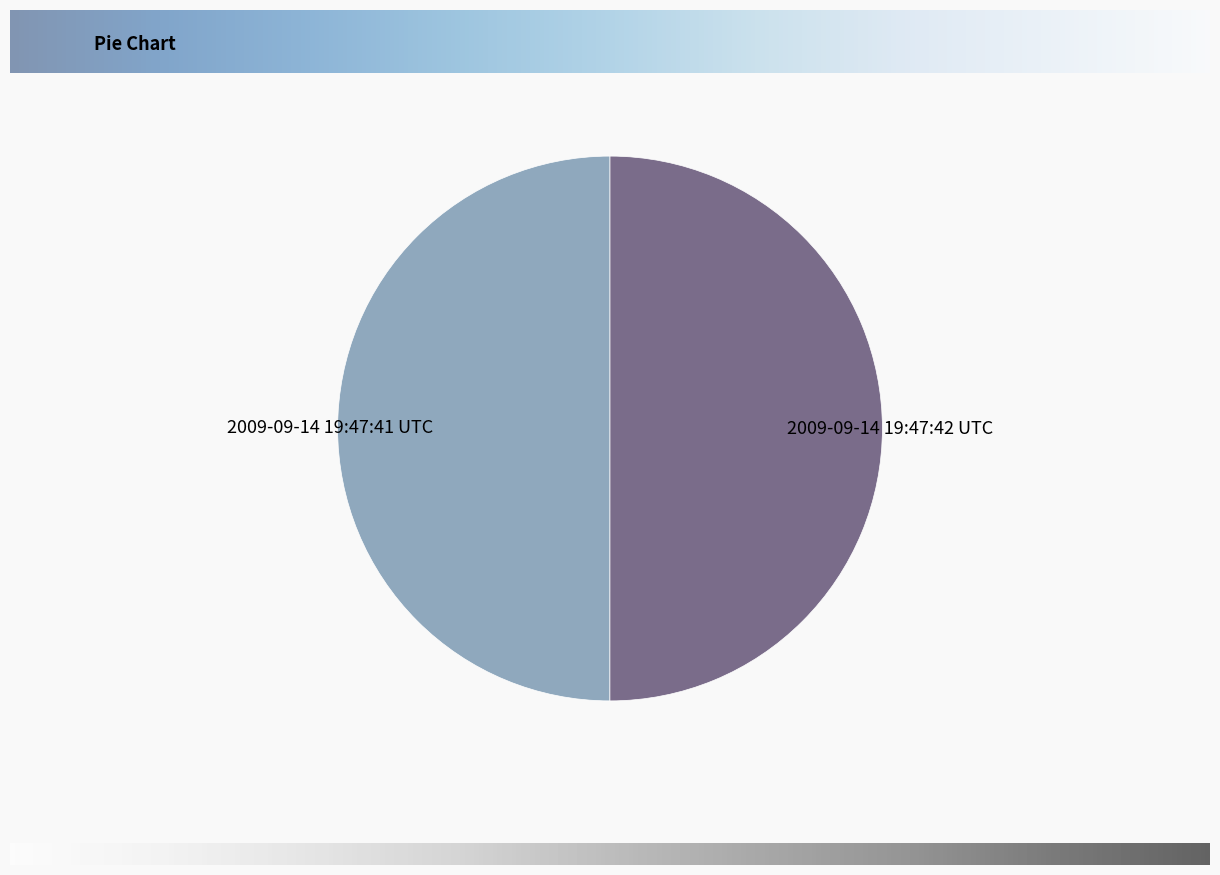

Do 2009-09-14 19:47:42 UTC and 2009-09-14 19:47:41 UTC together represent more than half of the pie?

Yes